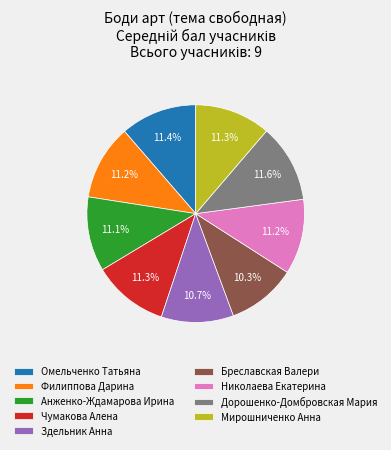

What is the ratio of the value at Чумакова Алена to the value at Николаева Екатерина?

1.0